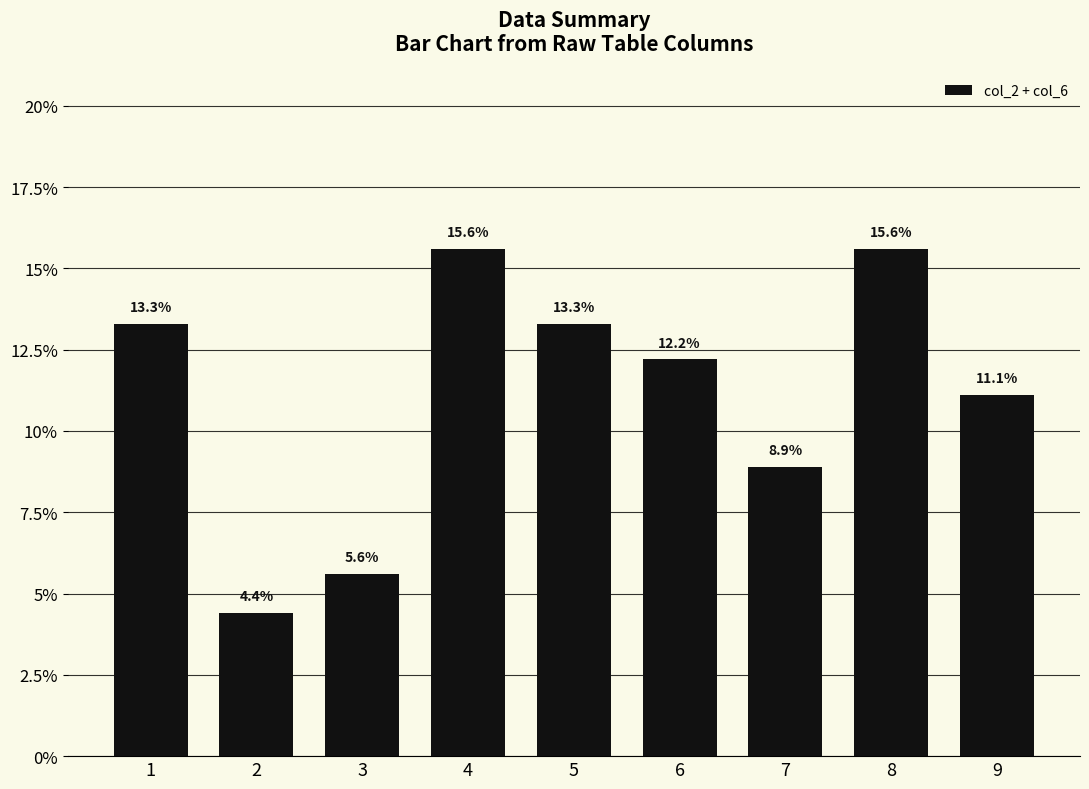

Where is the data nearest to the value 10?

7